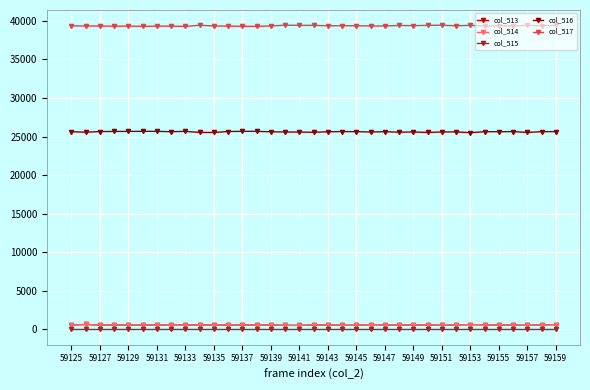

True or false: col_517 has more than 1 points higher than both neighbors.

True